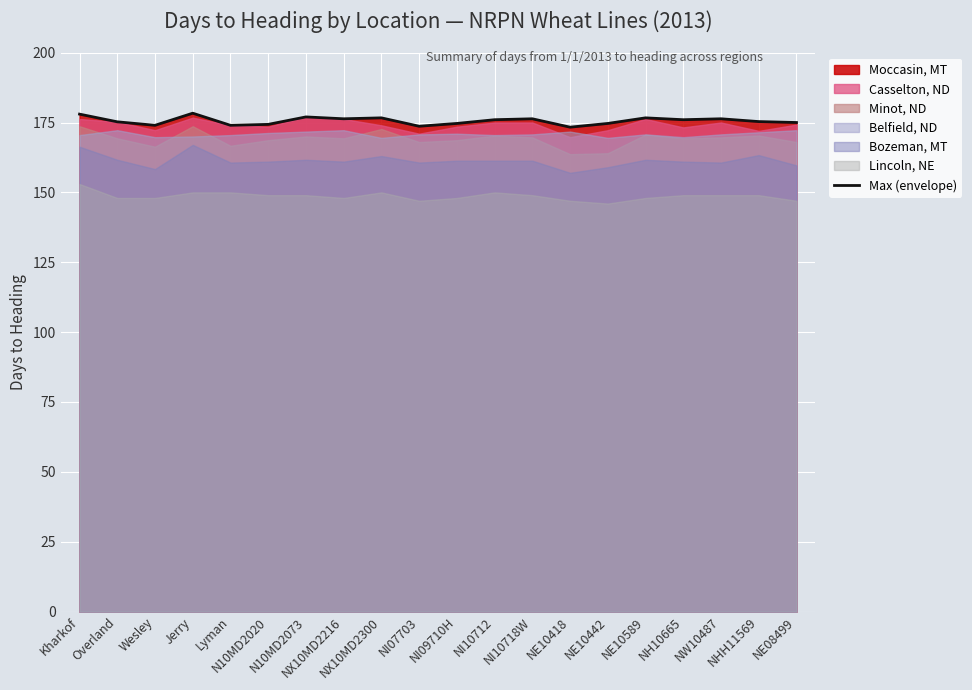

List the labels in order of value, smallest first.

NE10418, NI07703, Wesley, Lyman, N10MD2020, NI09710H, NE10442, NE08499, Overland, NHH11569, NI10712, NH10665, NX10MD2216, NI10718W, NW10487, NX10MD2300, NE10589, N10MD2073, Kharkof, Jerry